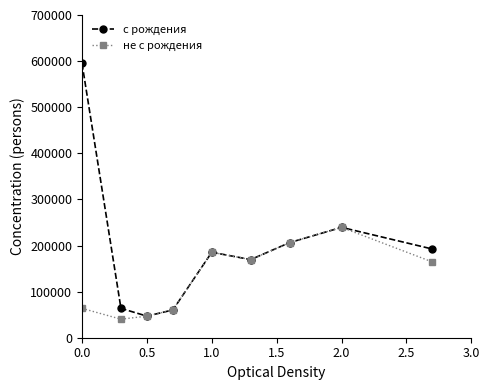

Which series has the largest range (max minus min)?

с рождения